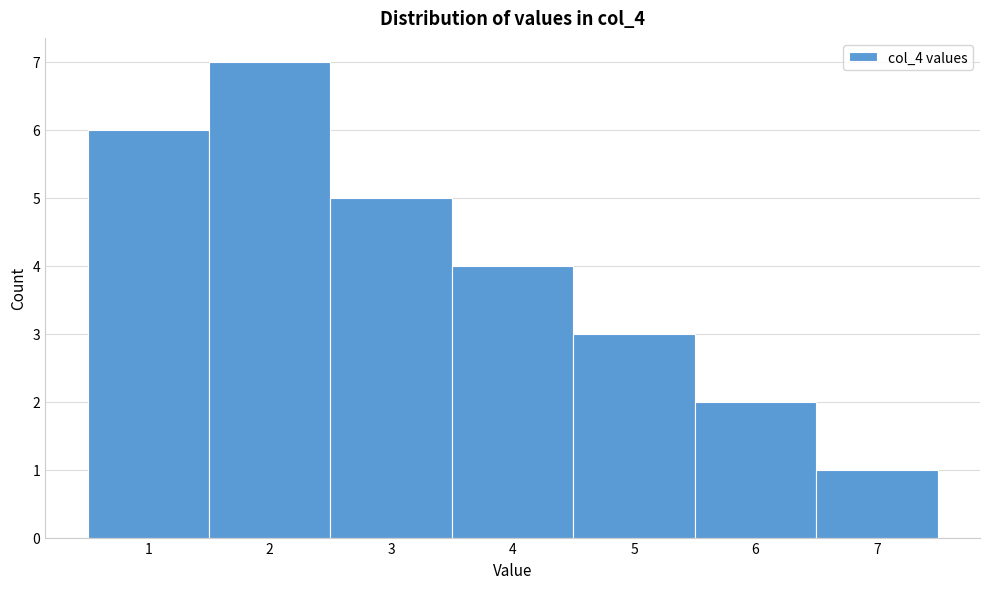

What is the height of the bar covering 5.5 to 6.5 on the x-axis? The values are not printed on the chart, so give them approximately, as read against the axis.

2